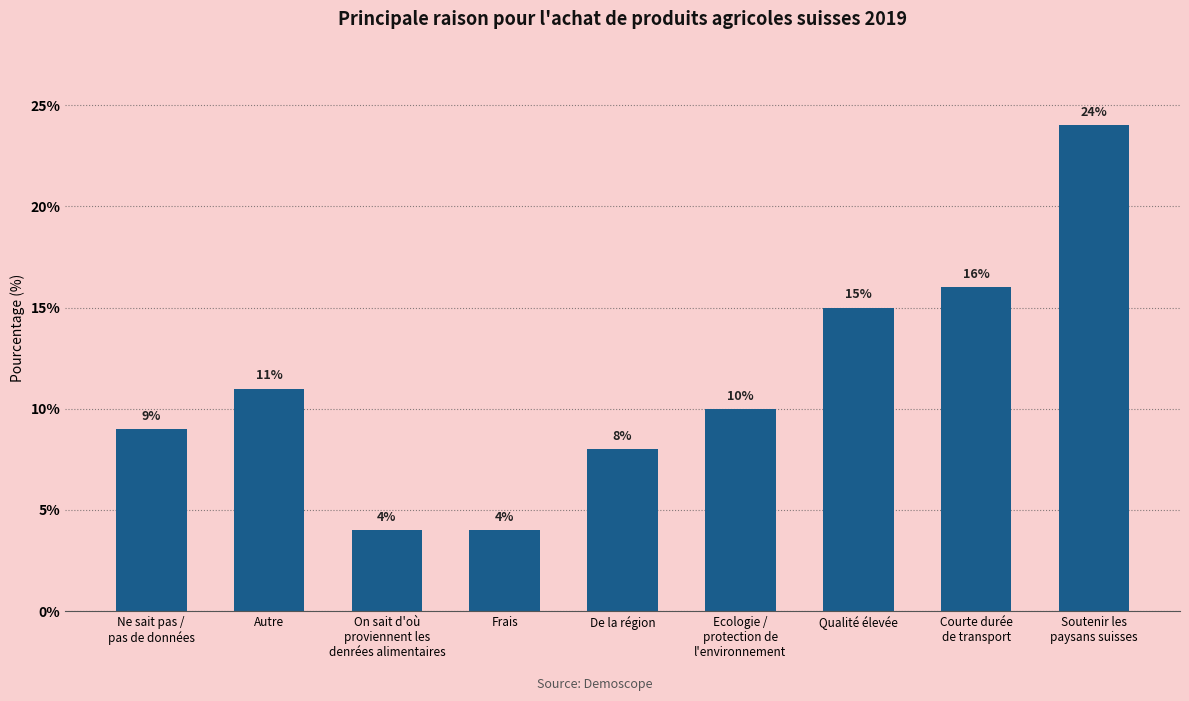

Where is the data nearest to the value 14?

Qualité élevée